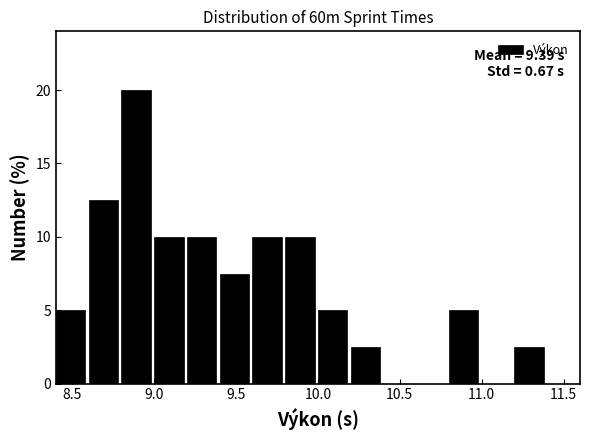

Which range on the x-axis has the tallest bar?

8.8 to 9.0